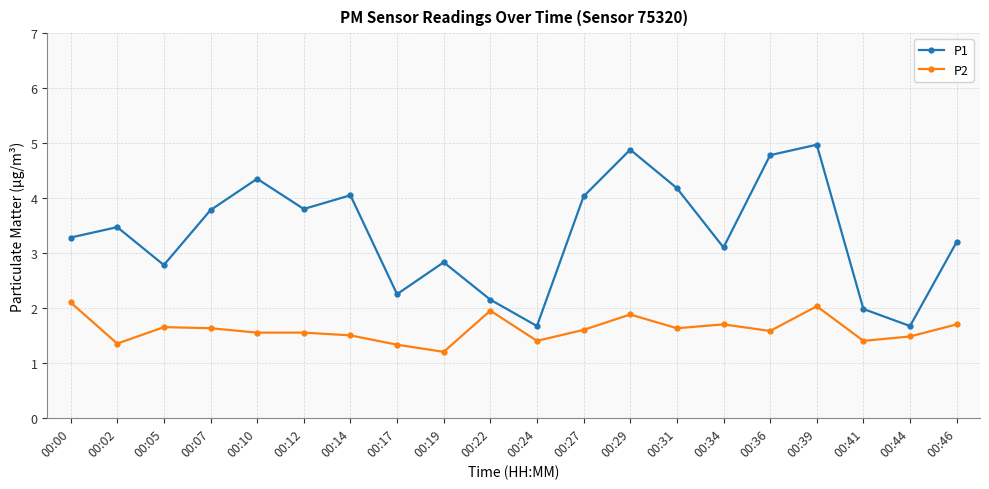

True or false: P2 and P1 cross at least once.

False